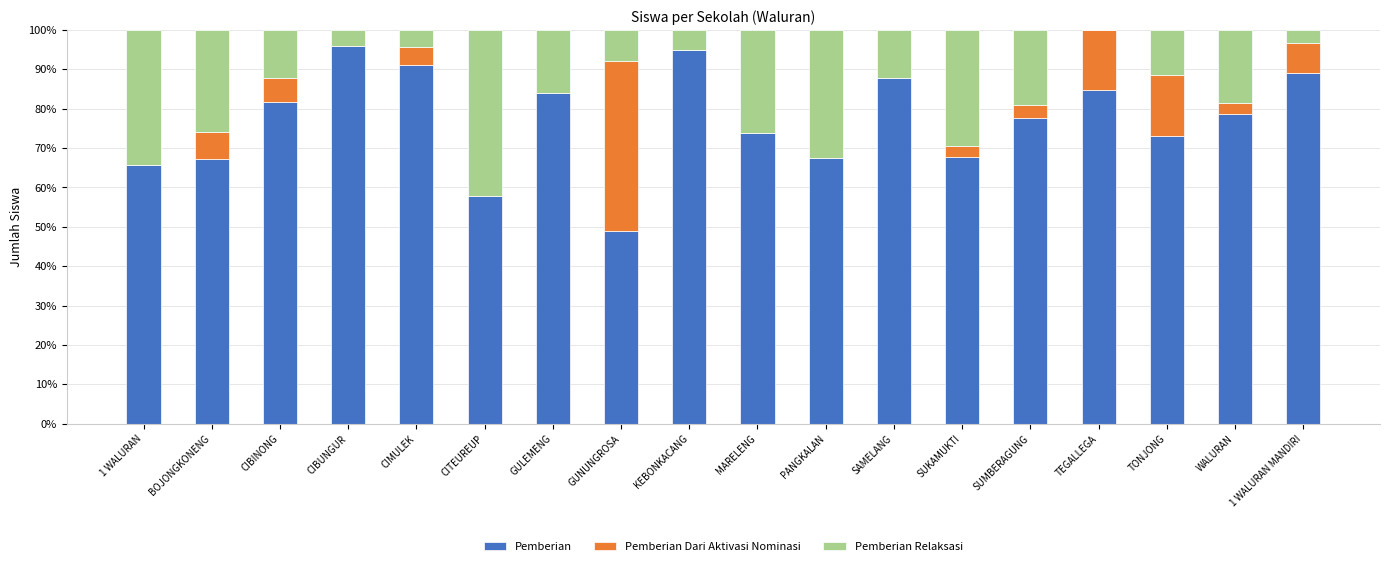

True or false: Pemberian has a value of 32.5 at SUMBERAGUNG.

False